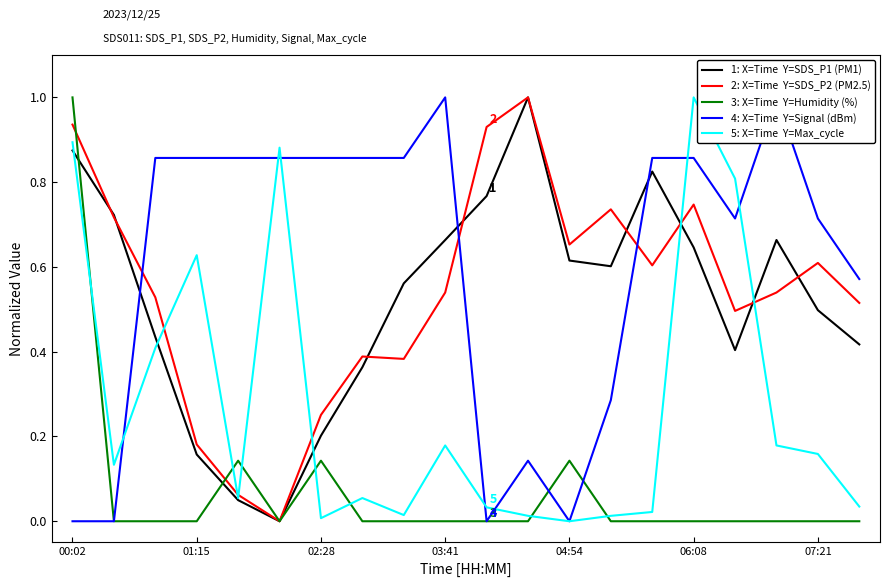

Rank the series by their maximum value, from lowest to highest.

1: X=Time  Y=SDS_P1 (PM1), 2: X=Time  Y=SDS_P2 (PM2.5), 3: X=Time  Y=Humidity (%), 4: X=Time  Y=Signal (dBm), 5: X=Time  Y=Max_cycle